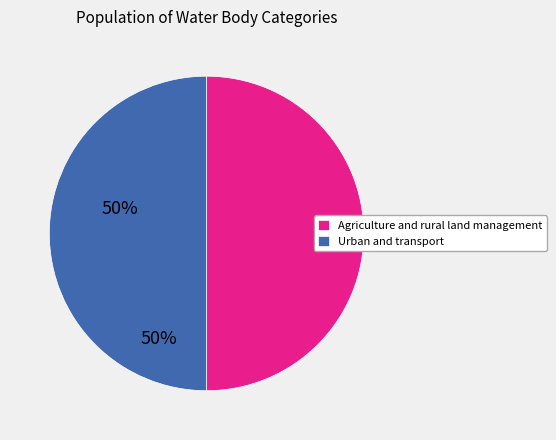

What is the ratio of the value at Urban and transport to the value at Agriculture and rural land management?

1.0